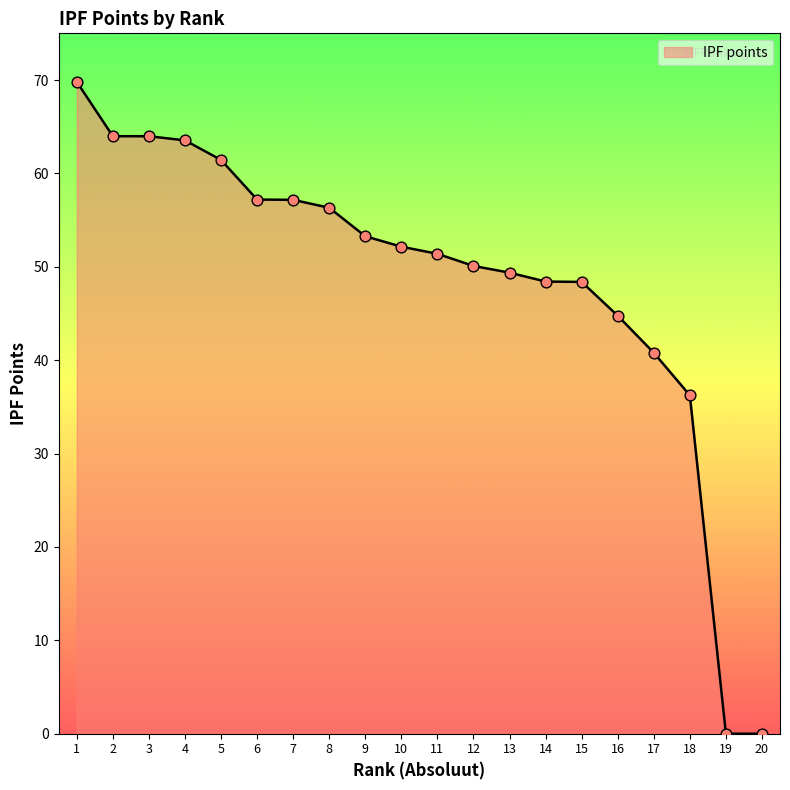

What is the ratio of the value at 4 to the value at 5?

1.0